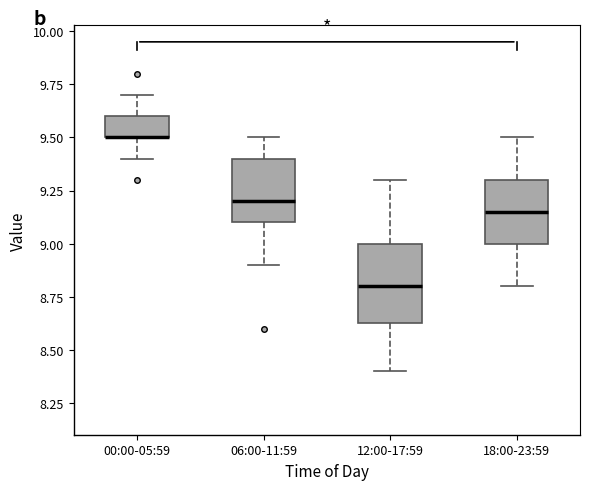

Where does the lower whisker of the box for 06:00-11:59 end on the y-axis? The values are not printed on the chart, so give them approximately, as read against the axis.

8.90